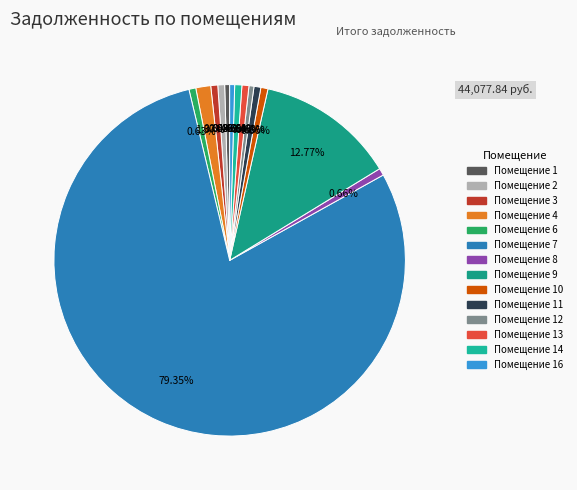

Count the number of slices in the pie.

14